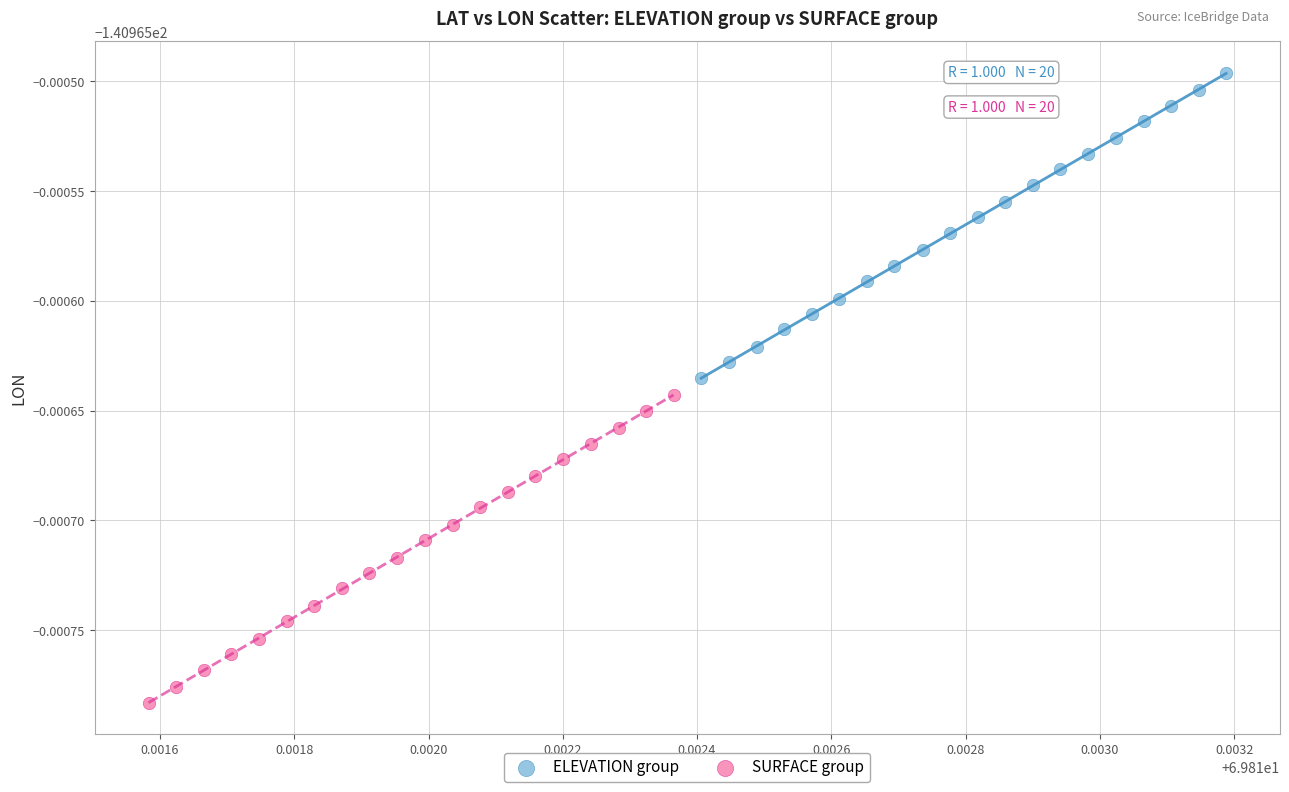

Which series contains the lowest Y value?

SURFACE group